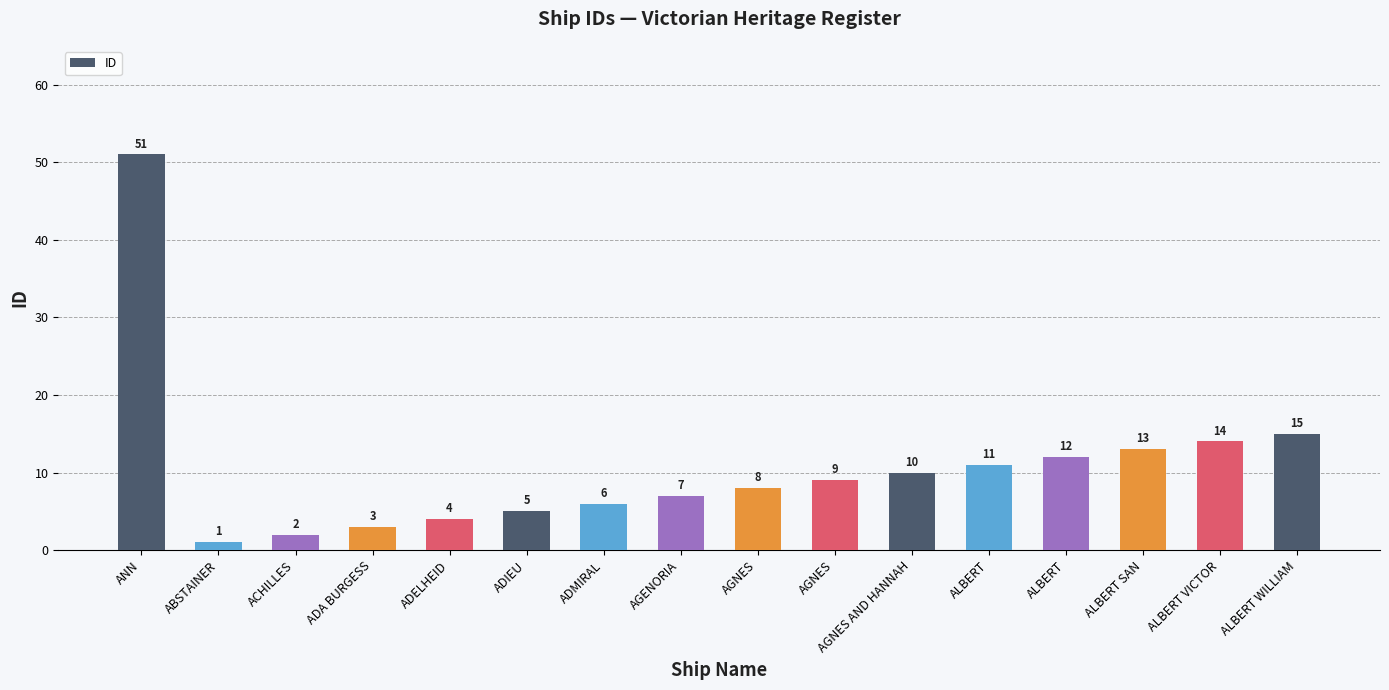

What is the label of the 4th bar from the right?

ALBERT